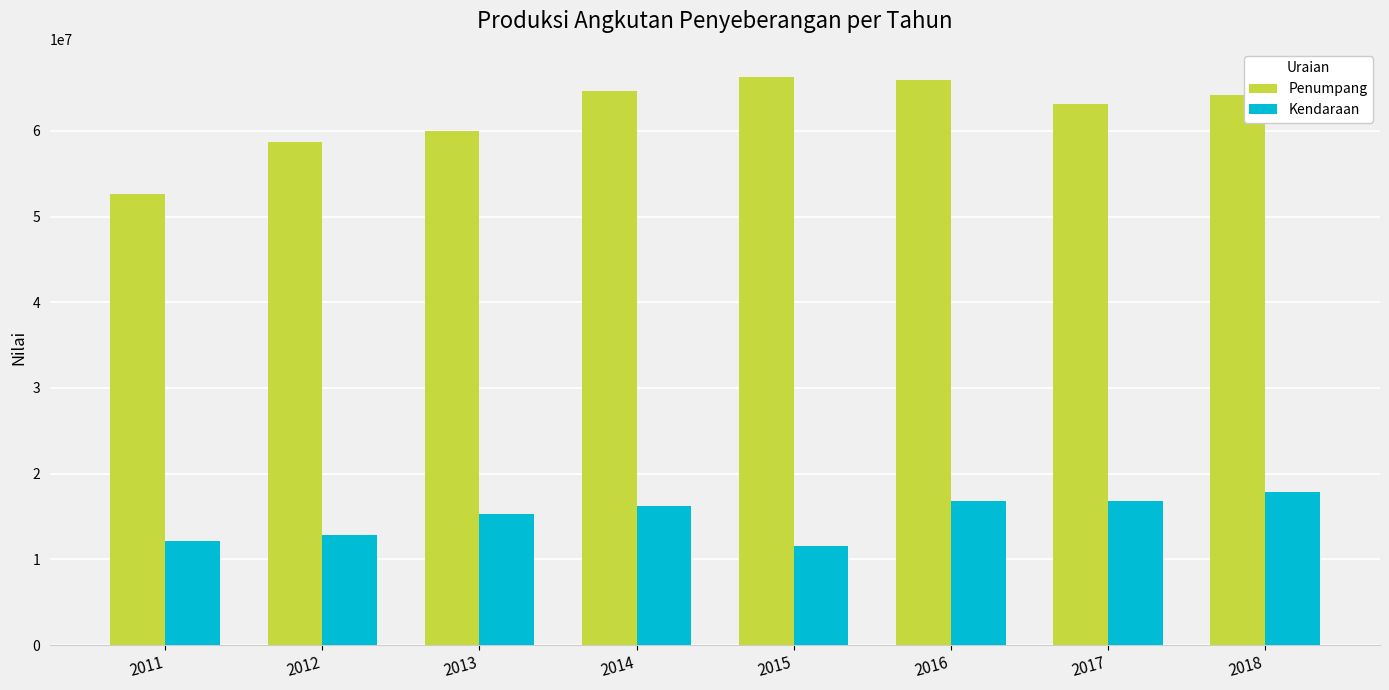

The Penumpang series shows 93428664 at 2014. True or false?

False